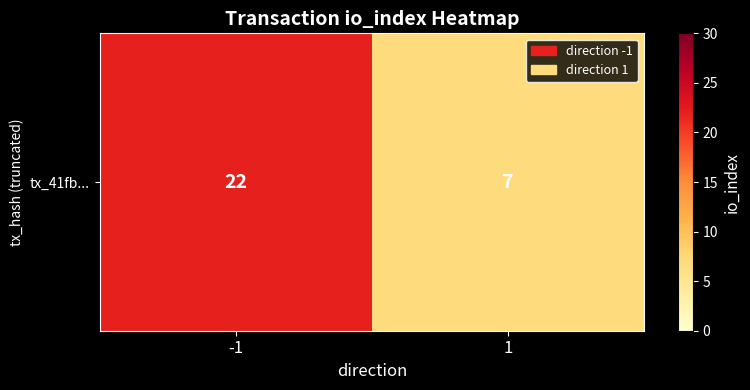

What is the sum of the values at -1 and 1?

29